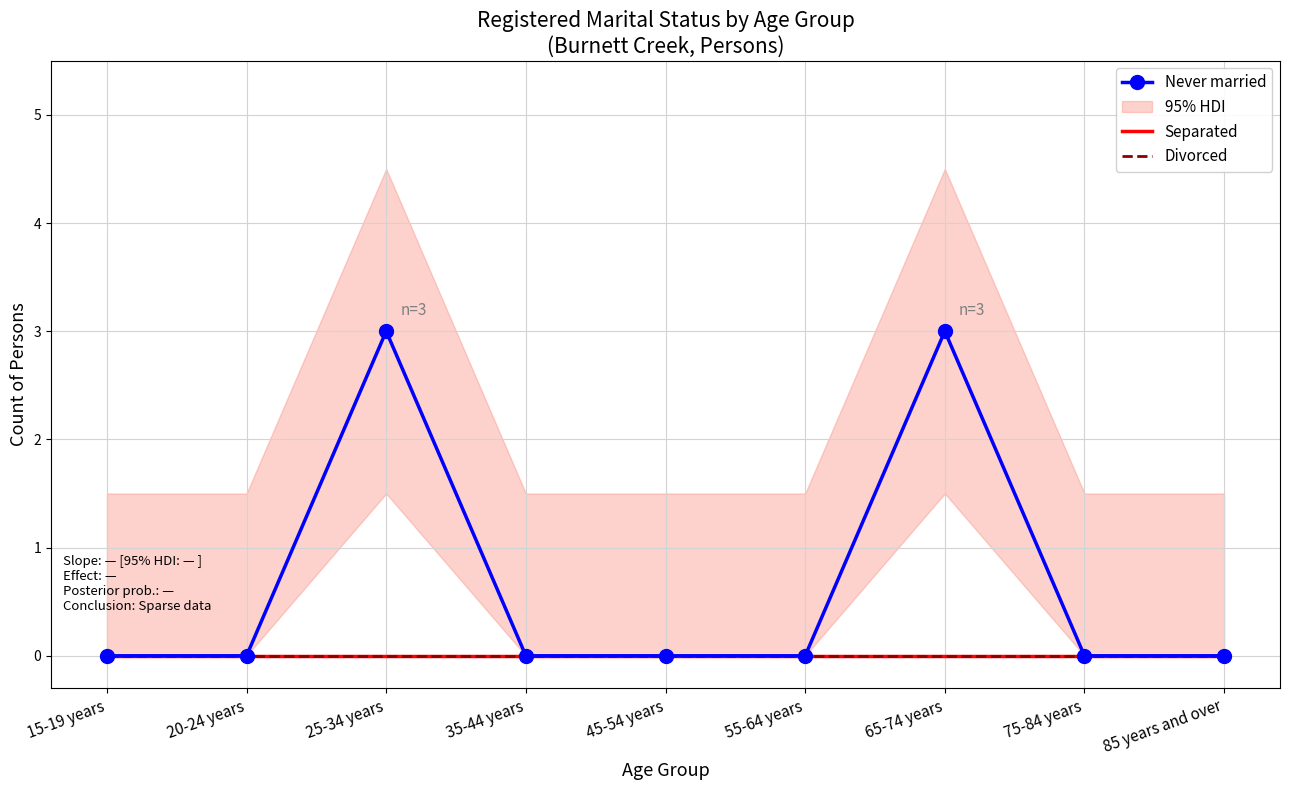

At how many categories does at least one series exceed 0?

2